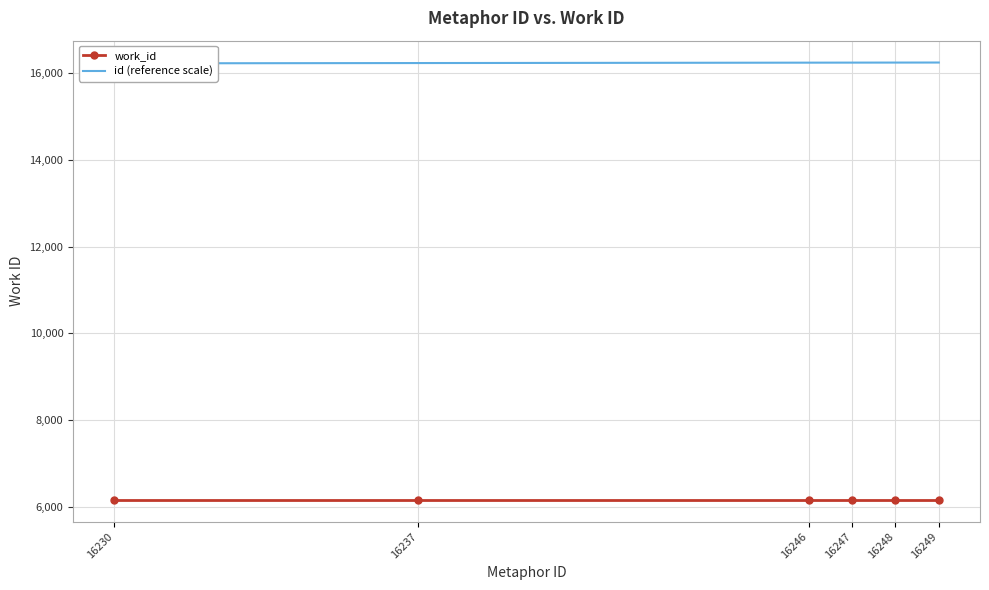

What is the maximum value for id (reference scale)?

16249